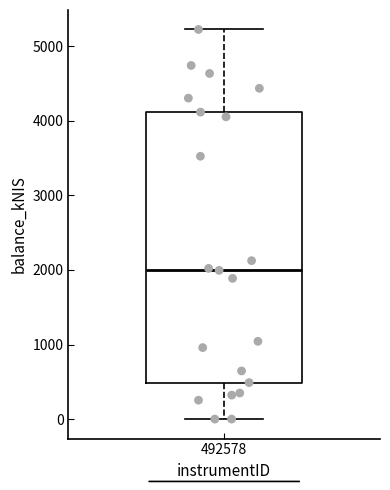

Transcribe this box plot: give where the median line is, the range the box spans, and where the two whiskers end, as read against the y-axis. The values are not printed on the chart, so give them approximately, as read against the axis.

median 2000, box 500 to 4100, whiskers 0 to 5200